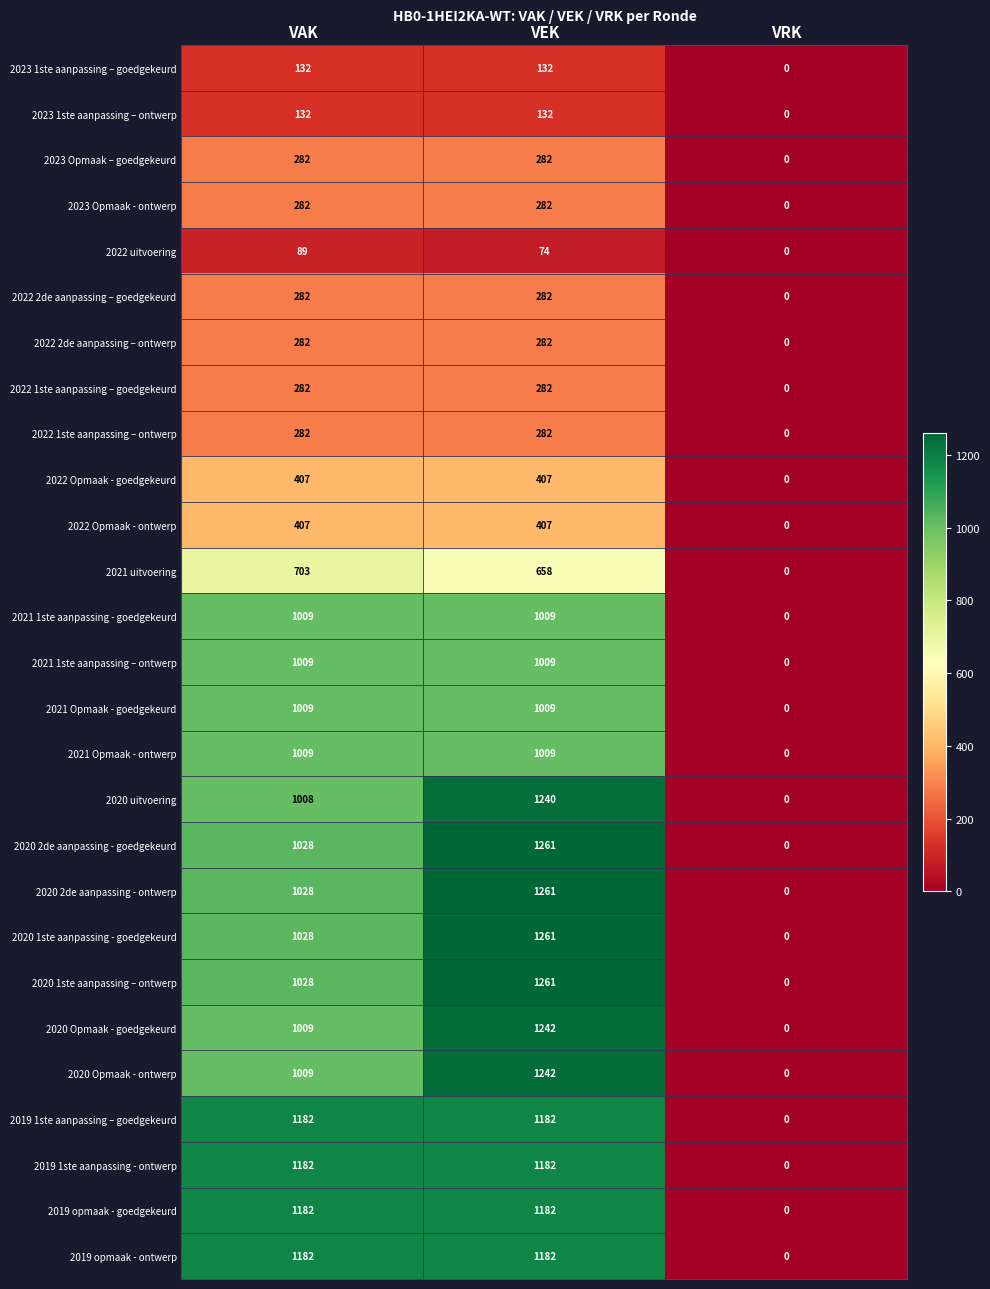

At how many categories does at least one series exceed 746?

2